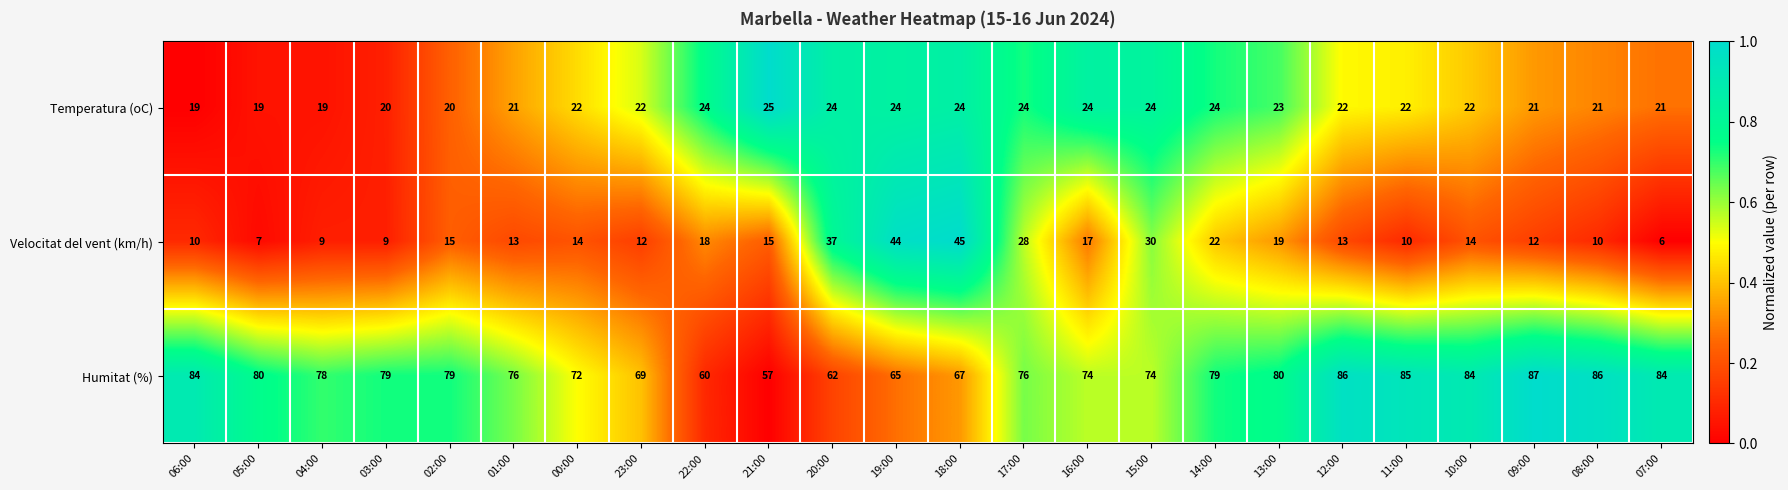

List the series in order of their peak value, lowest first.

Temperatura (oC), Velocitat del vent (km/h), Humitat (%)